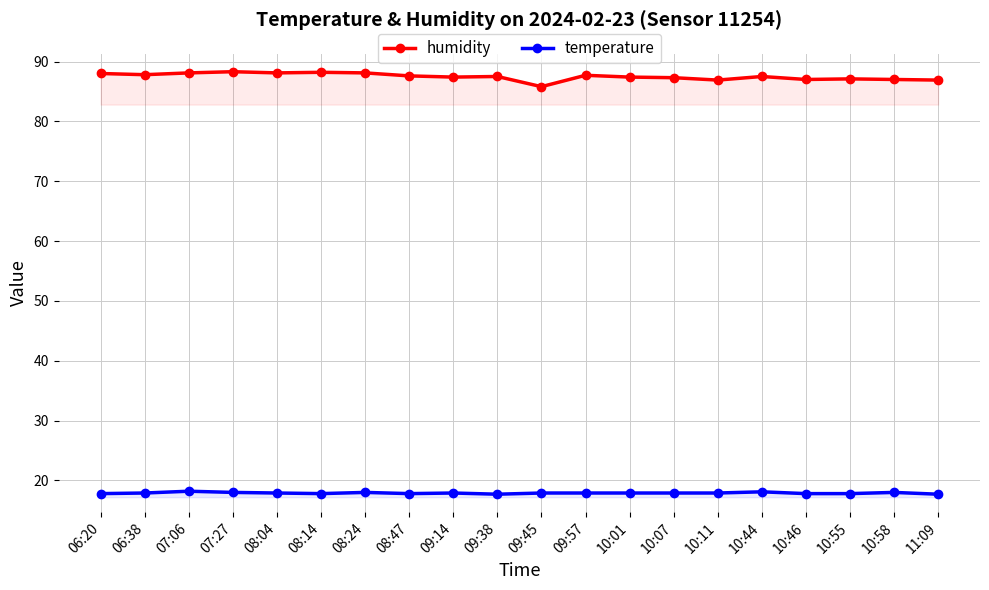

Reading left to right, transcribe all the data shown in this chart.

humidity: 88.0	87.8	88.1	88.3	88.1	88.2	88.1	87.6	87.4	87.5	85.8	87.7	87.4	87.3	86.9	87.5	87.0	87.1	87.0	86.9
temperature: 17.8	17.9	18.2	18.0	17.9	17.8	18.0	17.8	17.9	17.7	17.9	17.9	17.9	17.9	17.9	18.1	17.8	17.8	18.0	17.7